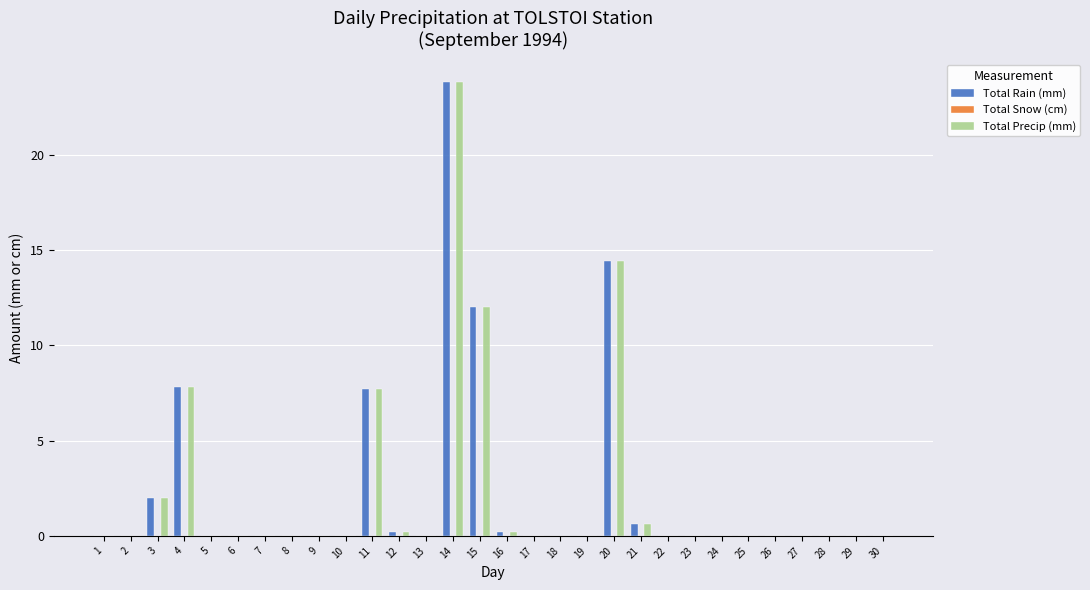

Is it true that Total Rain (mm) equals -8.4 at 8?

False